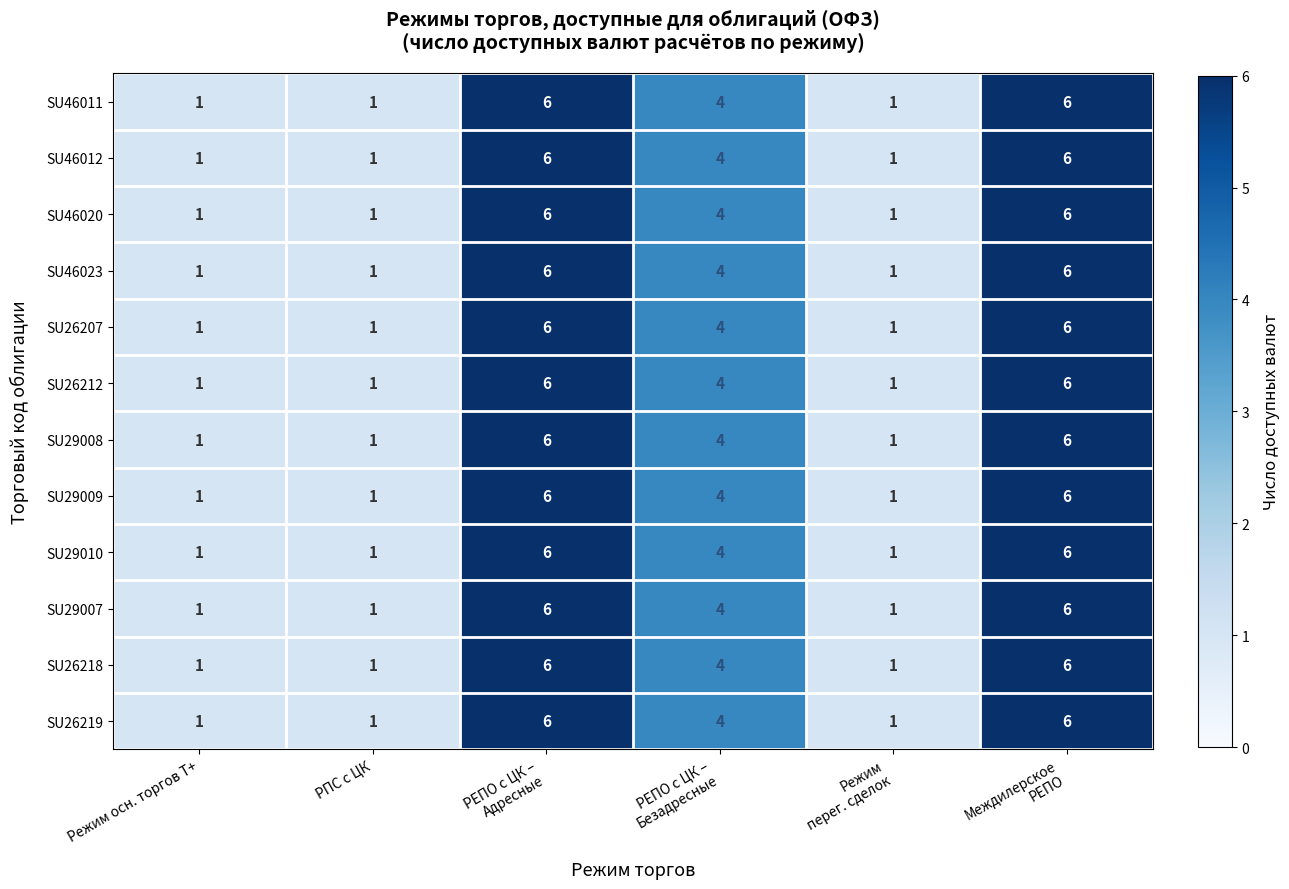

What is the greatest value displayed?

6